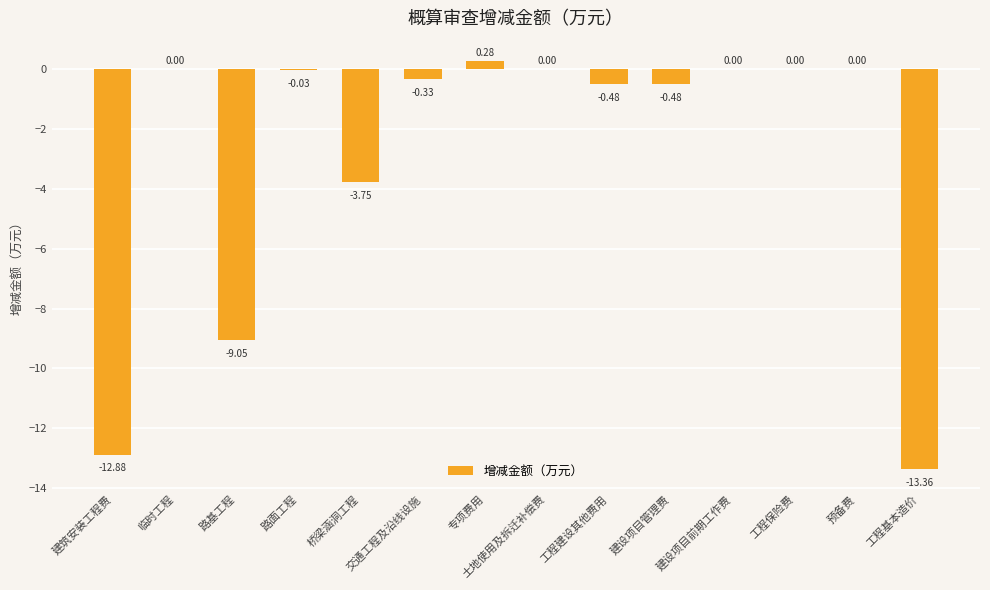

What is the sum of all values?

-40.1